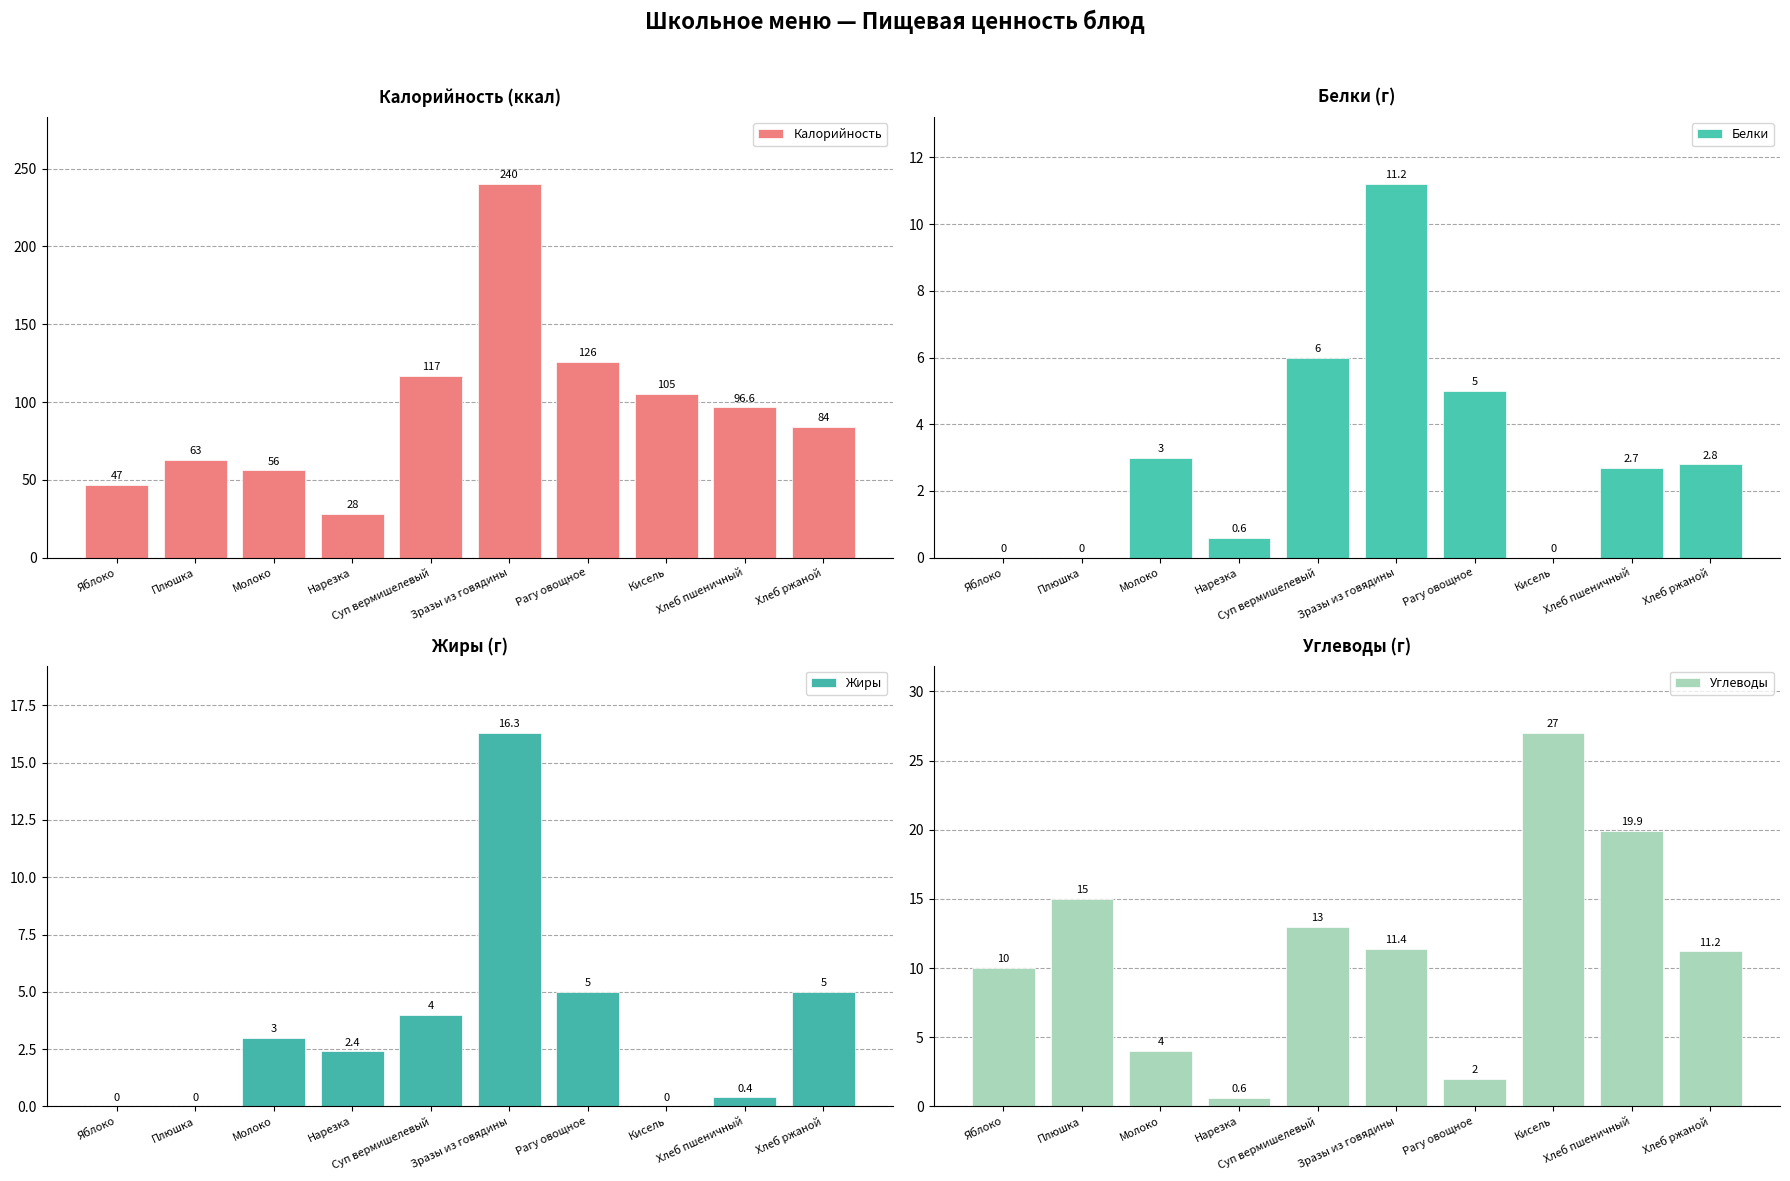

What is the average value of the Углеводы series?

11.4